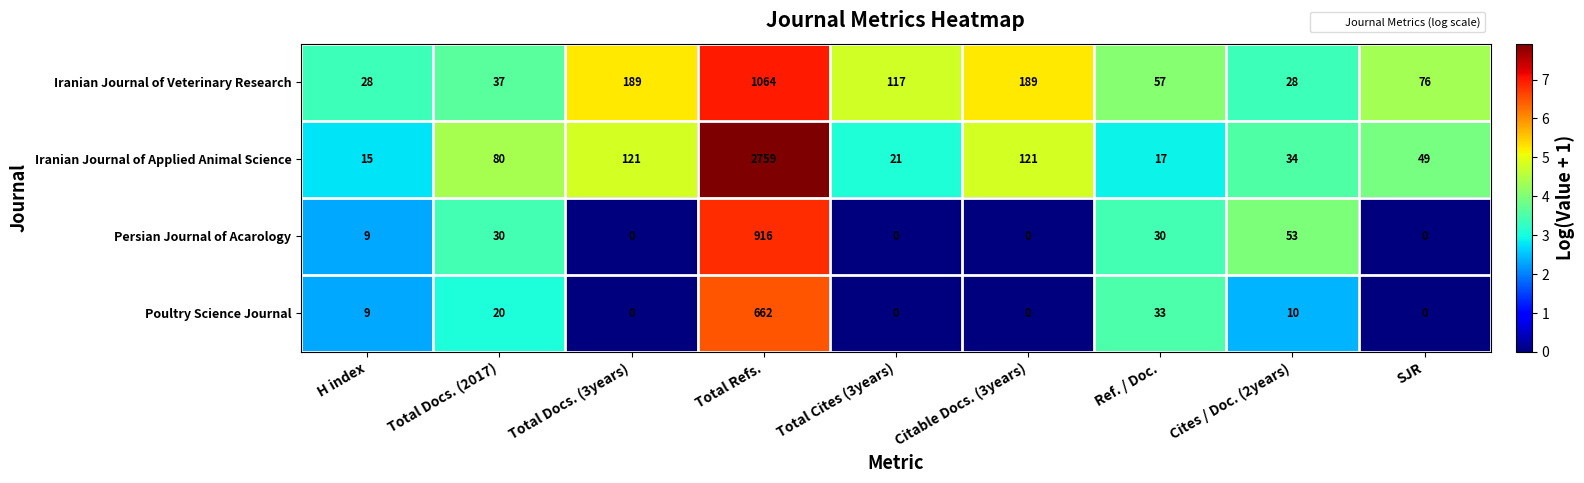

Count the number of data series in this chart.

4